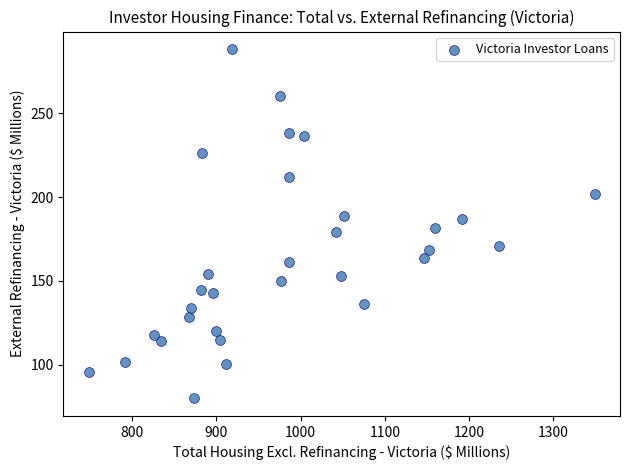

What is the range of X values (max minus min)?

601.4